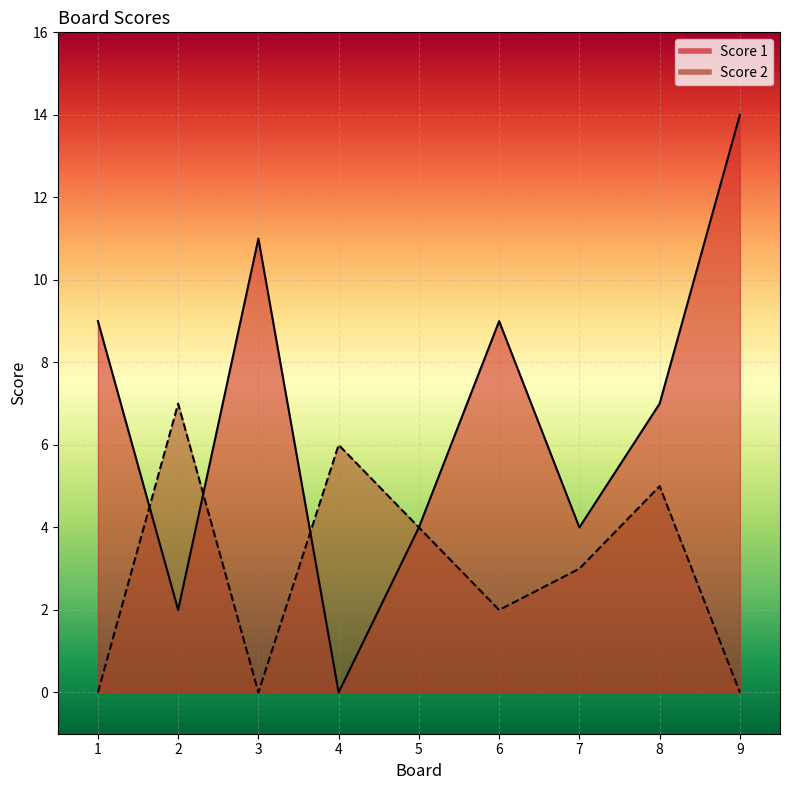

The Score 2 series shows 4 at 7. True or false?

False